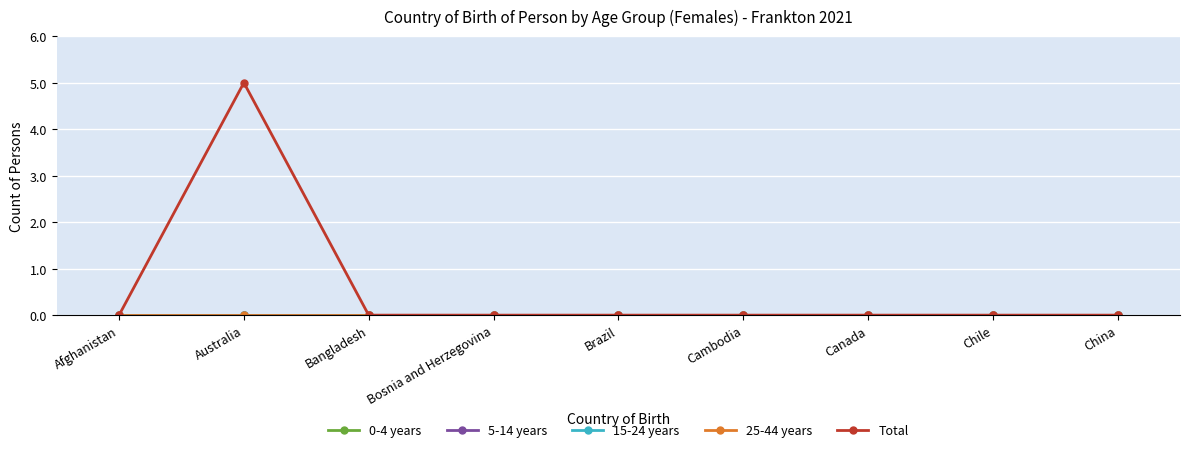

True or false: 25-44 years has a value of 0 at Afghanistan.

True